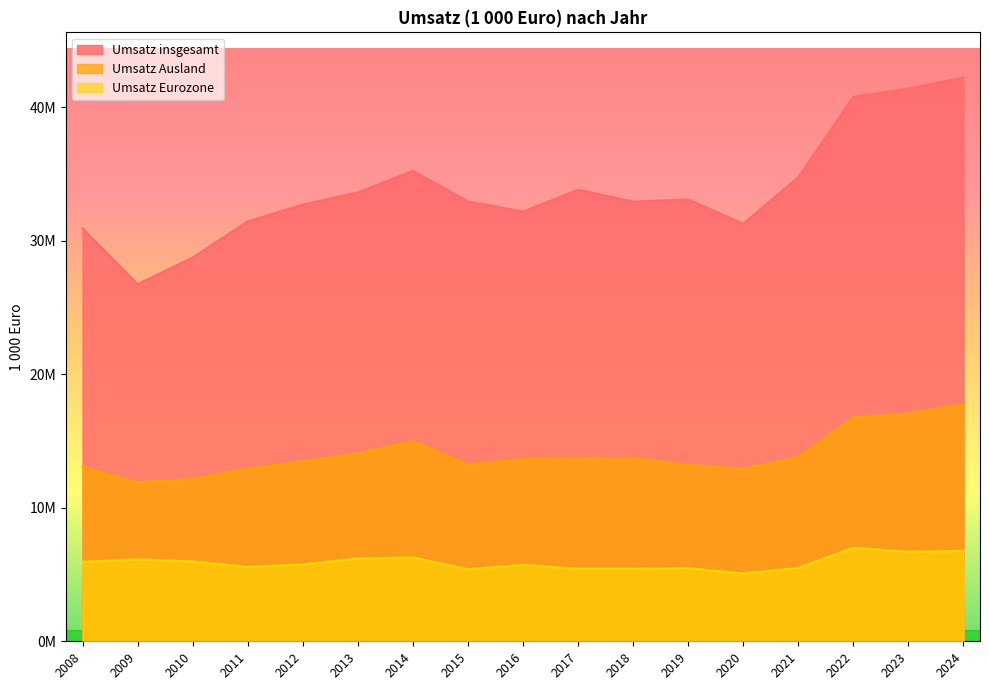

Reading left to right, transcribe all the data shown in this chart.

Umsatz insgesamt: 2008=30929851.3	2009=26754530.3	2010=28750316.9	2011=31450652.1	2012=32713974.9	2013=33622398.8	2014=35243360.7	2015=32954324.2	2016=32196544.2	2017=33829430.2	2018=32935952.1	2019=33108067.8	2020=31280315.8	2021=34769208.5	2022=40787993.0	2023=41398567.4	2024=42237155.8
Umsatz Ausland: 2008=13060897.8	2009=11912932.7	2010=12163461.3	2011=12932320.0	2012=13479233.7	2013=14079355.4	2014=14993937.3	2015=13252288.9	2016=13641125.1	2017=13694855.6	2018=13726171.3	2019=13215474.1	2020=12920776.4	2021=13789345.3	2022=16768466.0	2023=17056471.8	2024=17741105.6
Umsatz Eurozone: 2008=5948445.6	2009=6134164.1	2010=5985412.8	2011=5571587.8	2012=5756119.7	2013=6204318.7	2014=6280291.7	2015=5403867.6	2016=5720081.5	2017=5430586.1	2018=5433503.5	2019=5485497.5	2020=5072987.2	2021=5497848.7	2022=7005624.6	2023=6704885.5	2024=6779167.0